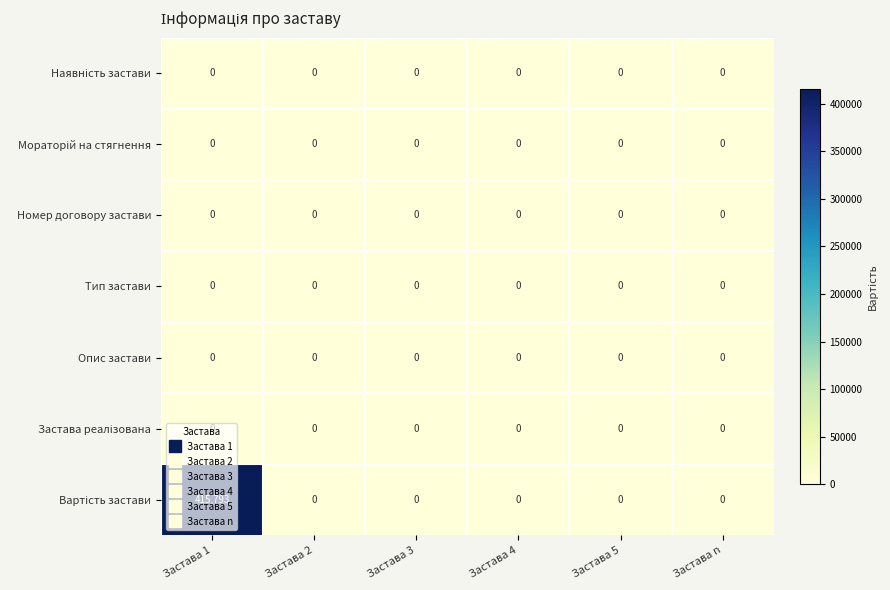

At which category is the sum across all series the highest?

Застава 1